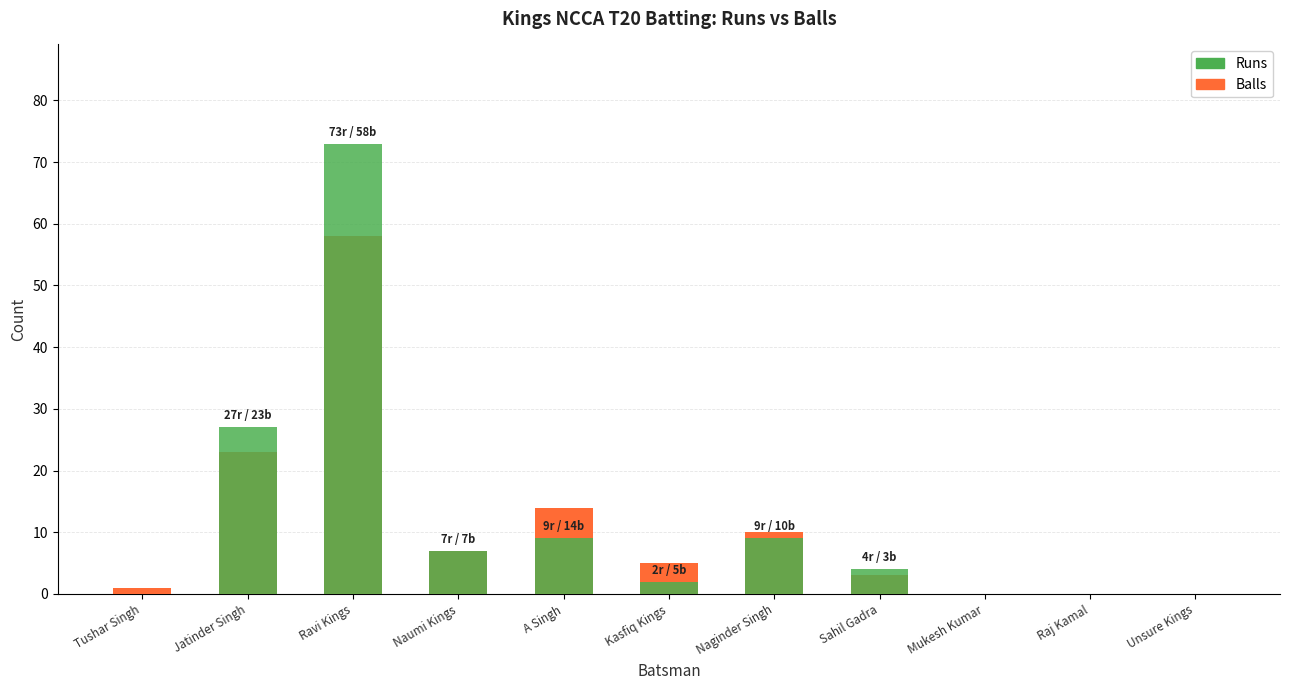

What is the difference between the maximum and minimum values in the Runs series?

73